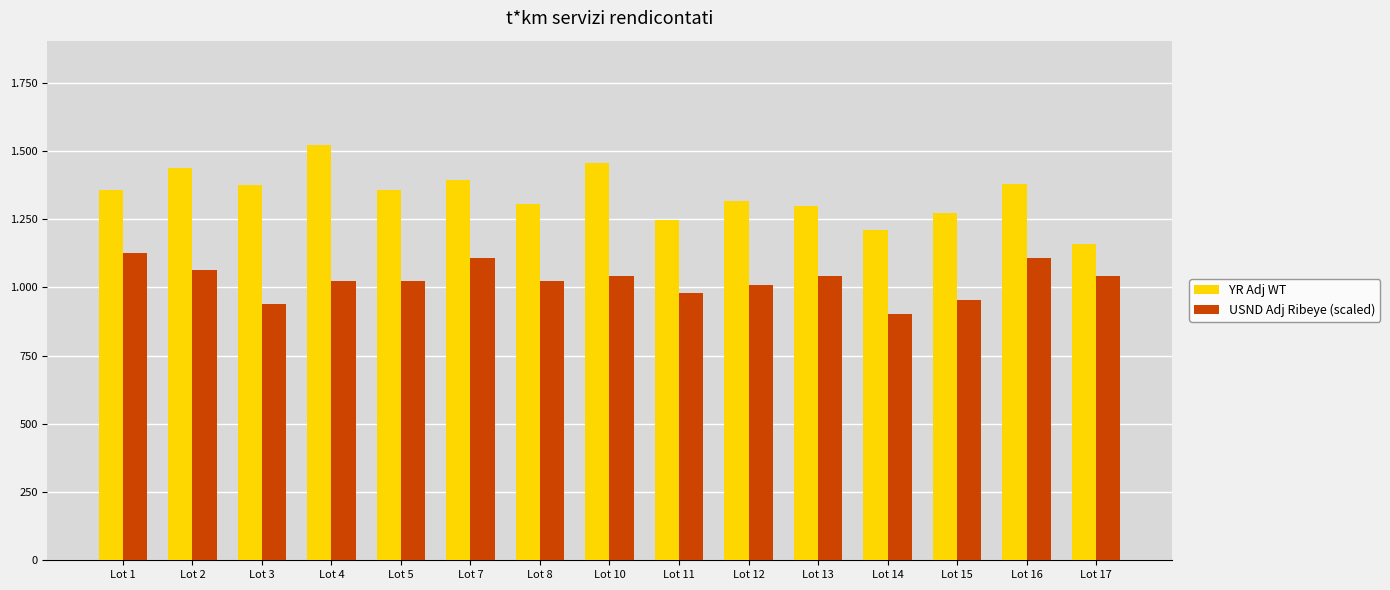

Does the chart contain stacked bars?

No